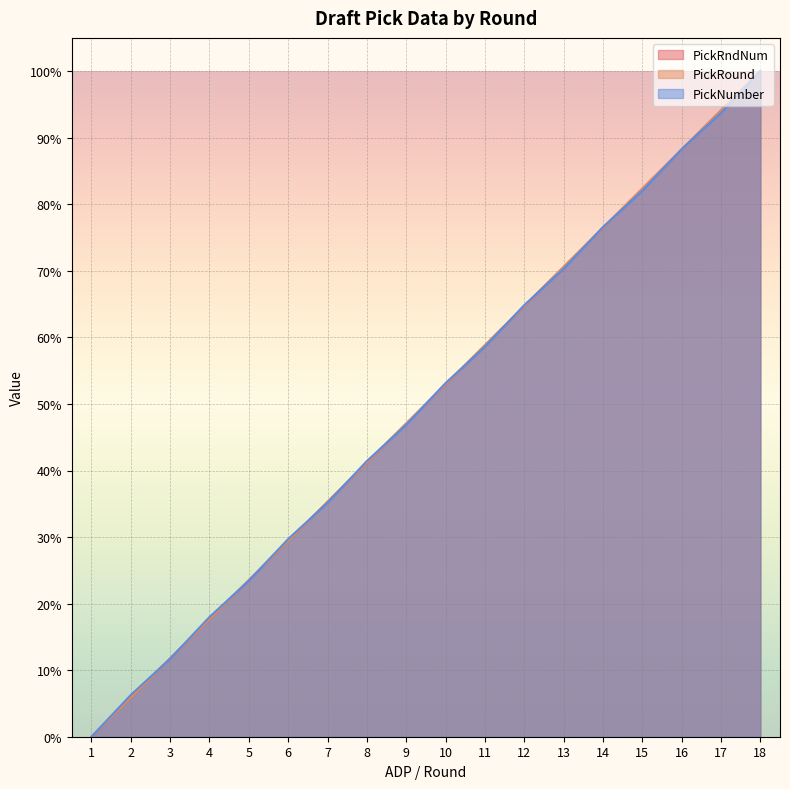

How many positive values does the PickNumber series have?

17